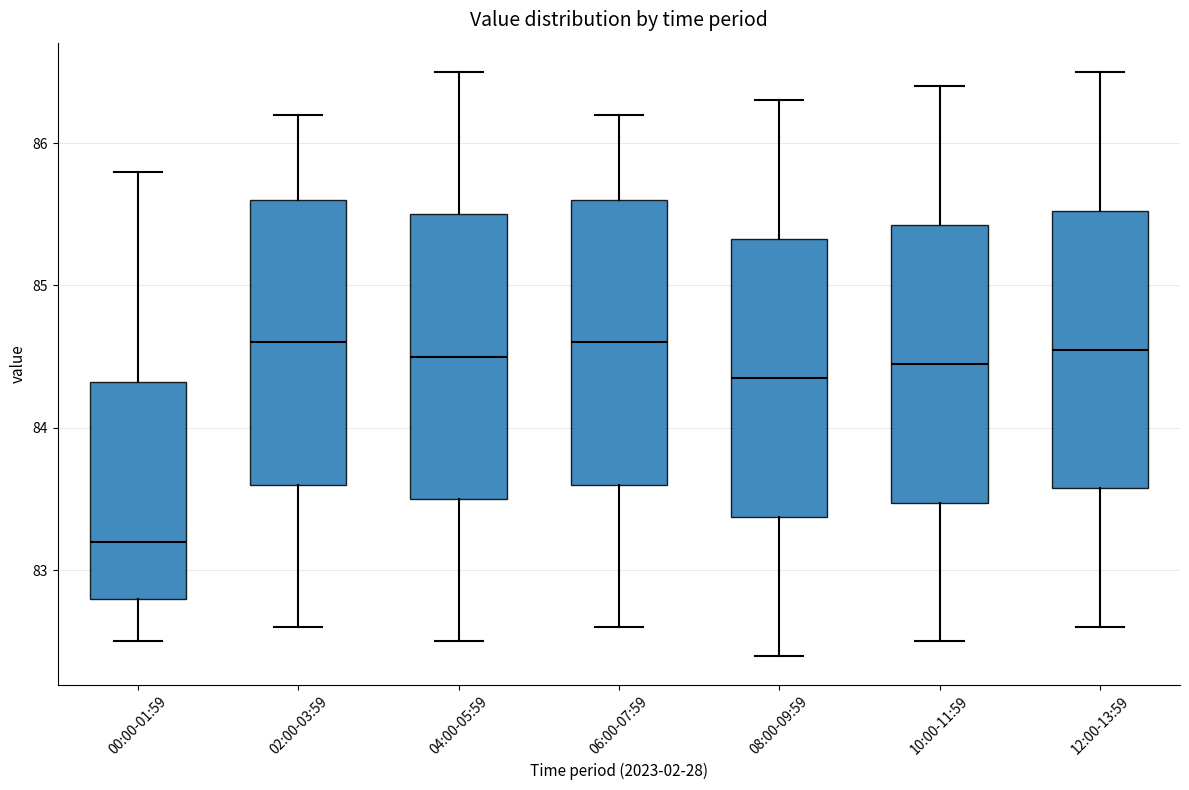

Reading left to right, transcribe this box plot: for each box, give where its median line is, the range the box spans, and where its two whiskers end, as read against the y-axis. The values are not printed on the chart, so give them approximately, as read against the axis.

00:00-01:59: median 83.2, box 82.8 to 84.3, whiskers 82.5 to 85.8
02:00-03:59: median 84.6, box 83.6 to 85.6, whiskers 82.6 to 86.2
04:00-05:59: median 84.5, box 83.5 to 85.5, whiskers 82.5 to 86.5
06:00-07:59: median 84.6, box 83.6 to 85.6, whiskers 82.6 to 86.2
08:00-09:59: median 84.4, box 83.4 to 85.3, whiskers 82.4 to 86.3
10:00-11:59: median 84.5, box 83.5 to 85.4, whiskers 82.5 to 86.4
12:00-13:59: median 84.6, box 83.6 to 85.5, whiskers 82.6 to 86.5